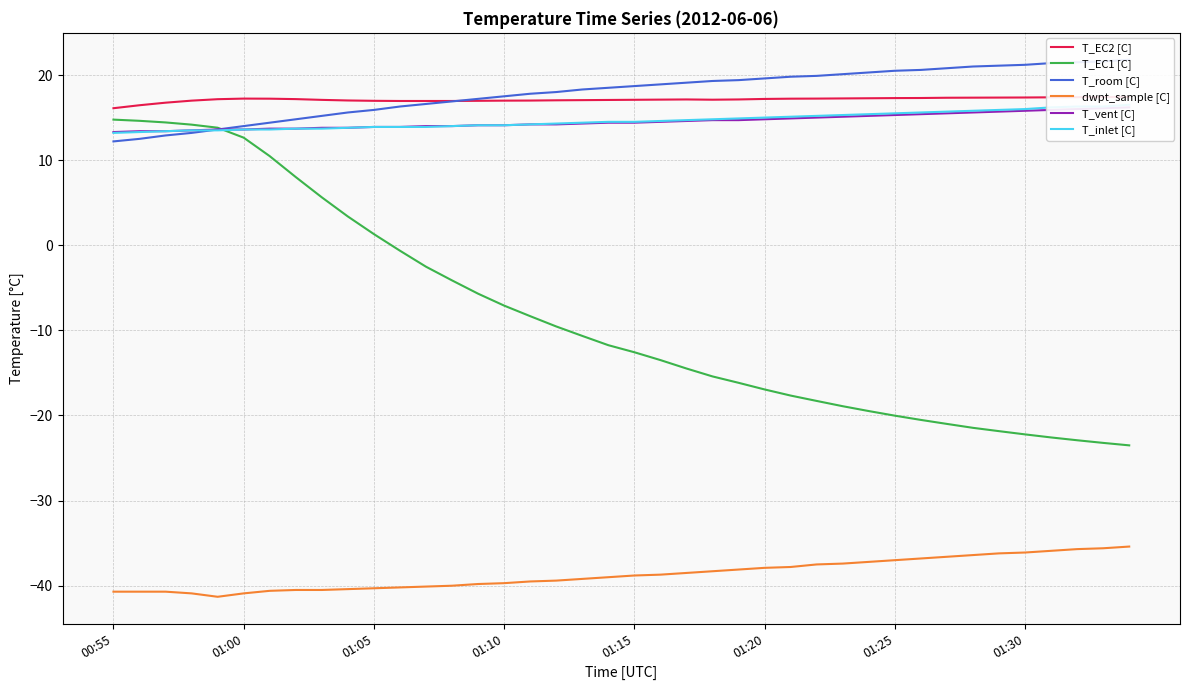

True or false: T_EC1 [C] and dwpt_sample [C] intersect in this chart.

False